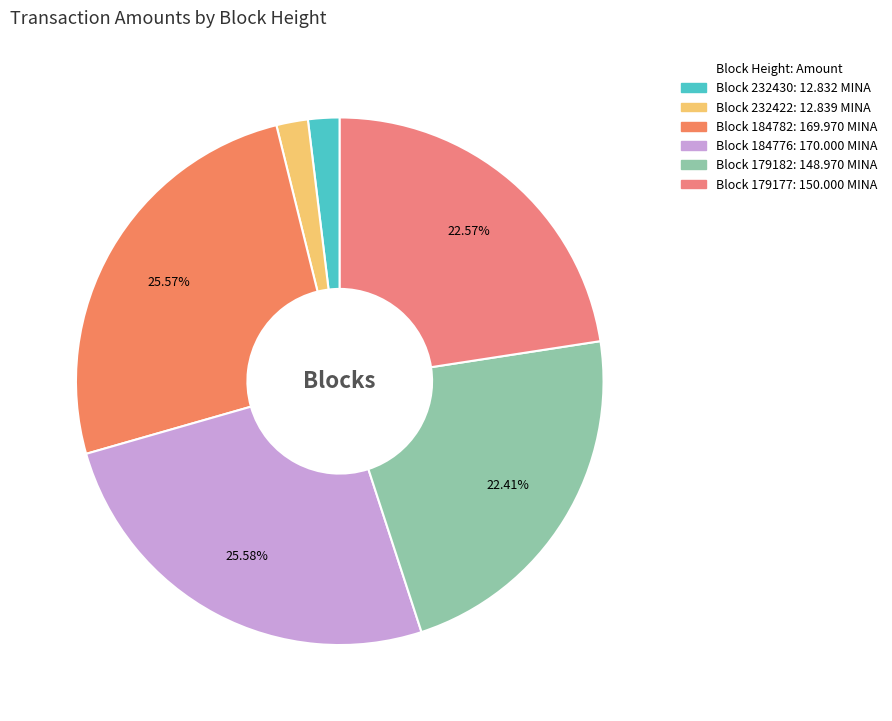

How many segments does this pie chart have?

6